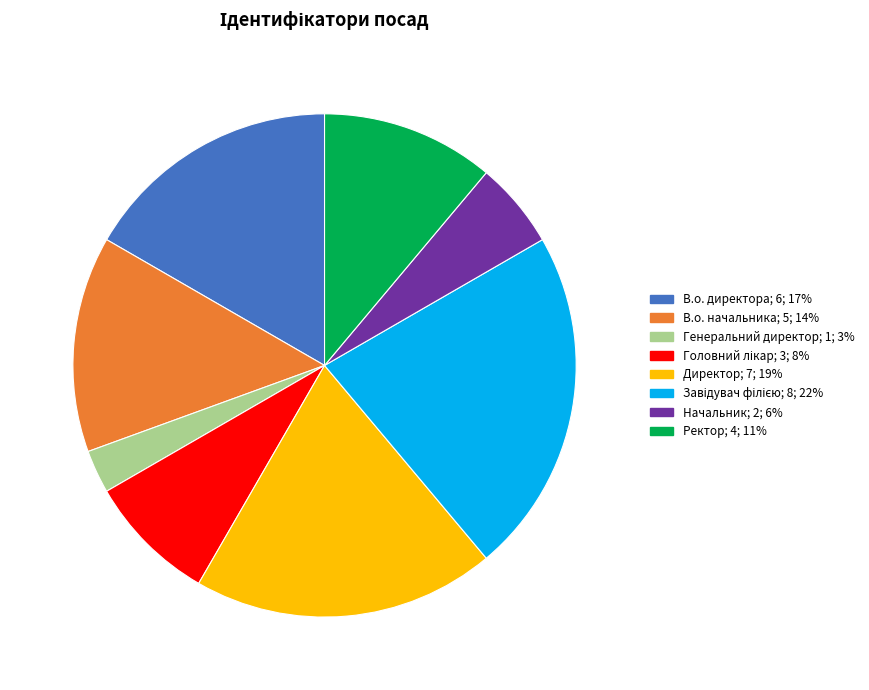

Which has a higher value, В.о. директора or Директор?

Директор